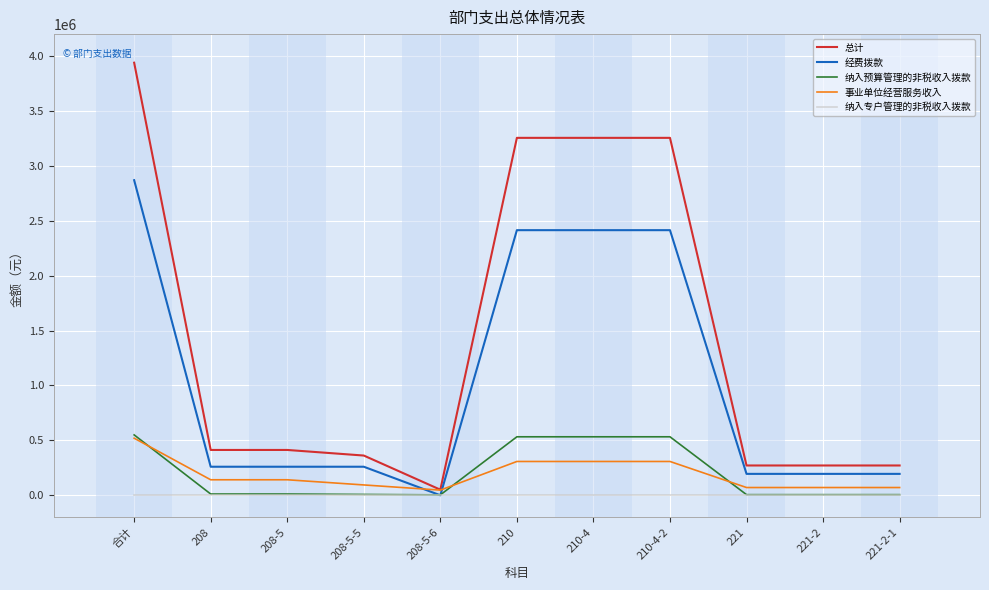

After their last crossing, which series has the higher values: 事业单位经营服务收入 or 经费拨款?

经费拨款